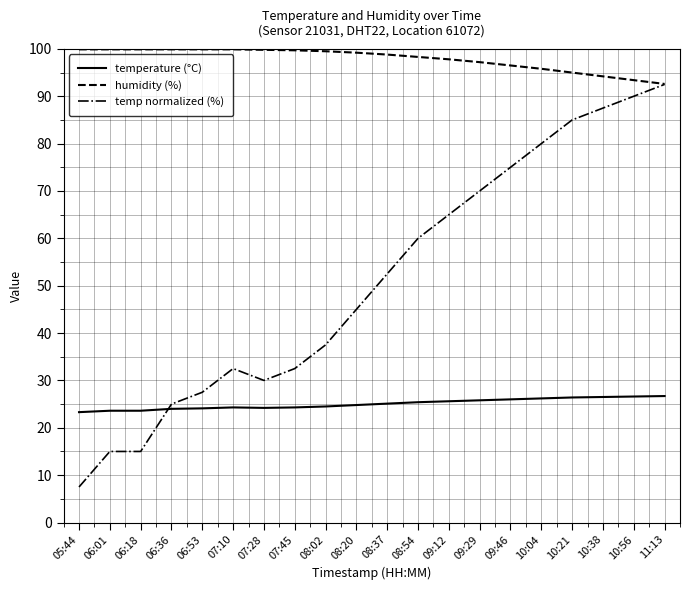

What is the minimum value shown in the chart?

7.5